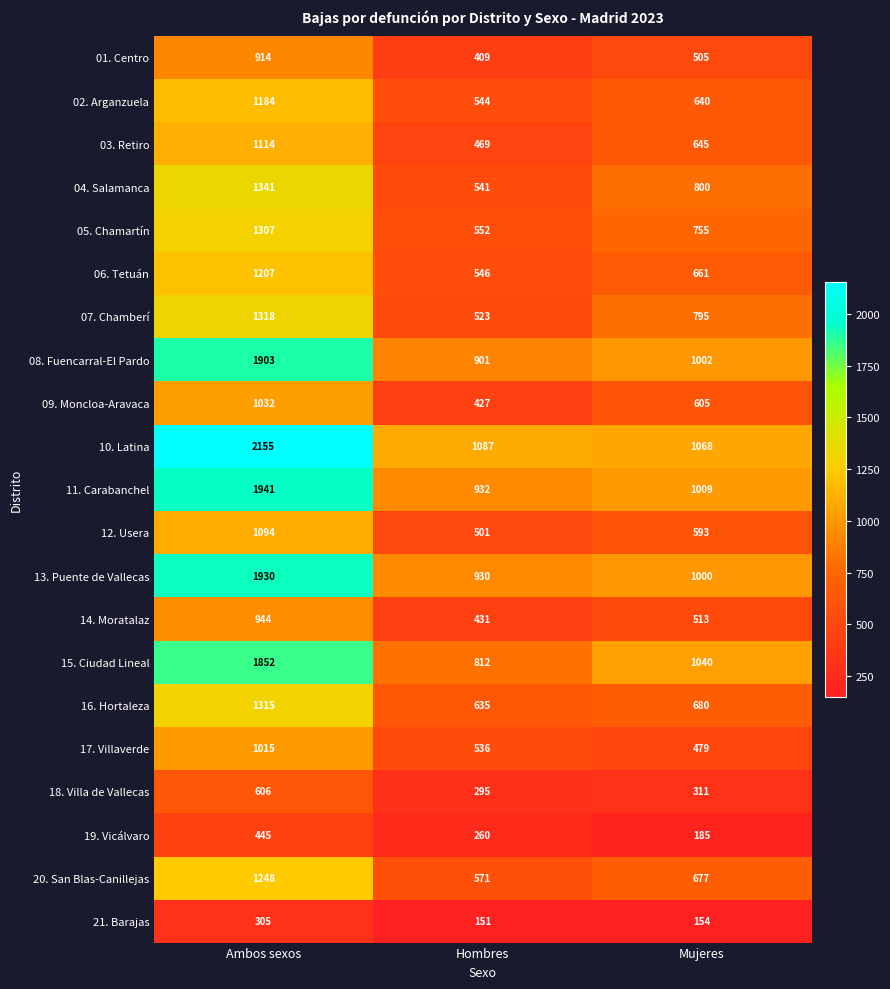

The value of 12. Usera at Mujeres is 593. True or false?

True